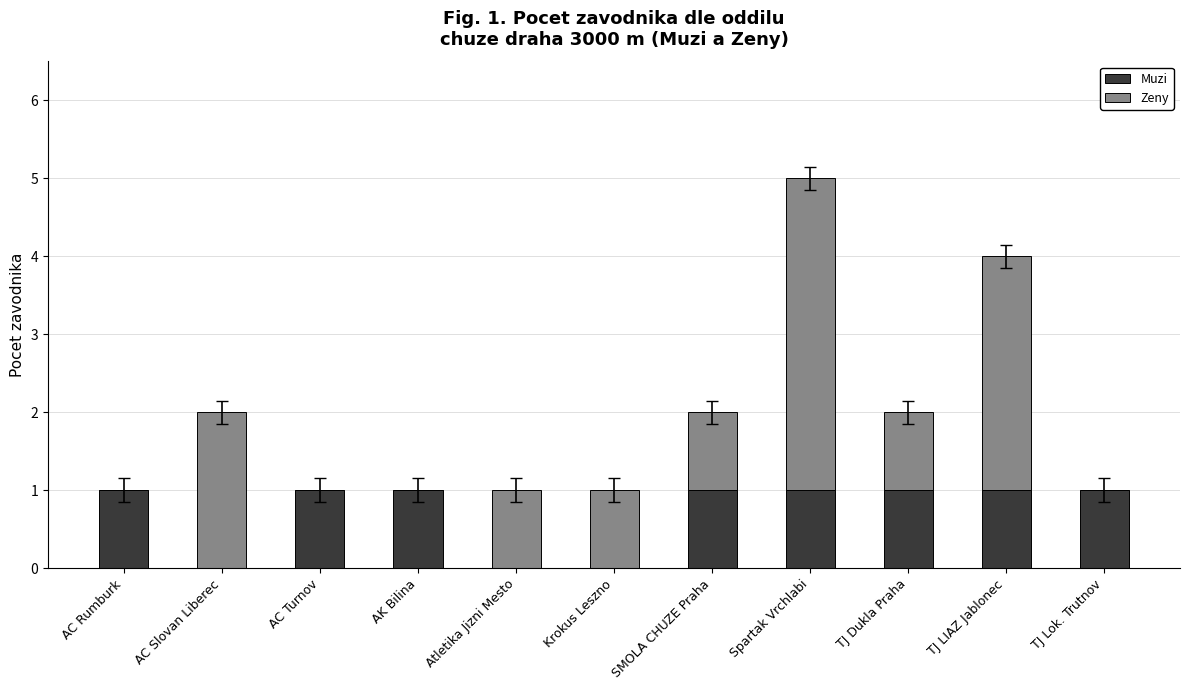

What is the sum of all Muzi values?

8